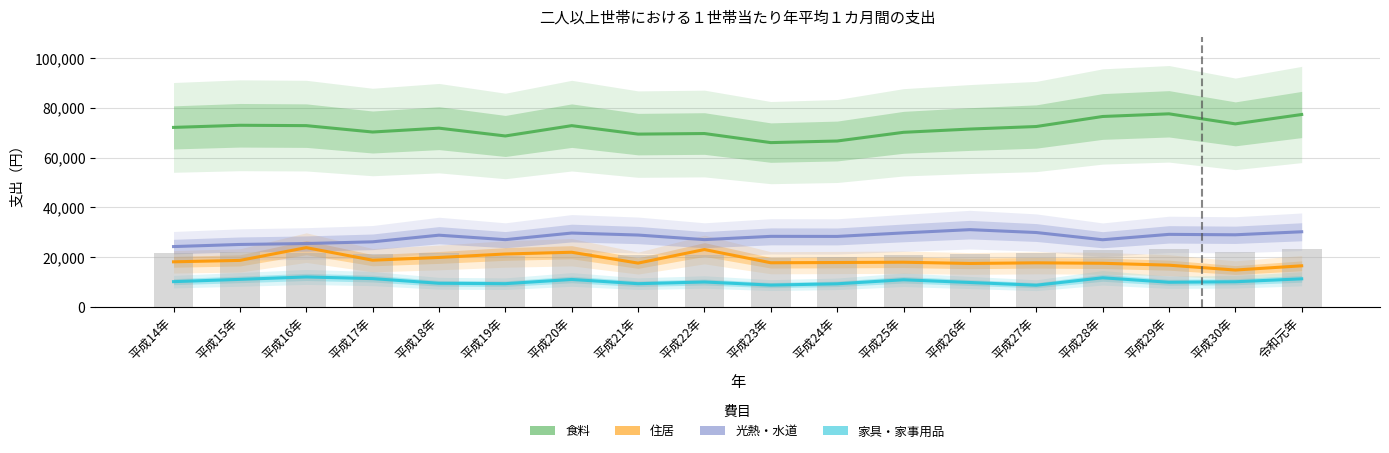

Rank the series at 平成18年 from highest to lowest value.

食料, 光熱・水道, 住居, 家具・家事用品